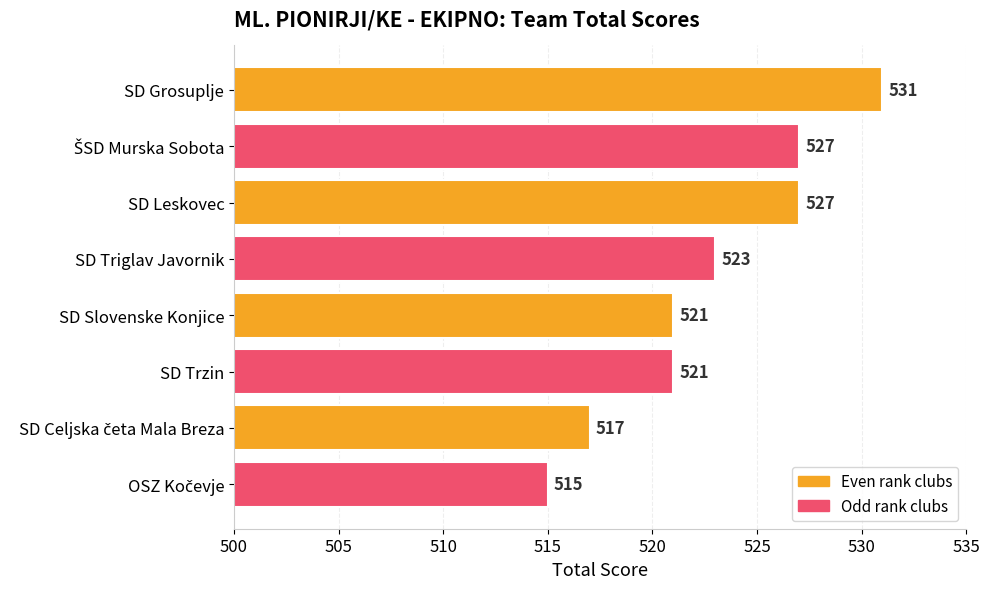

How many data points are less than 523?

4